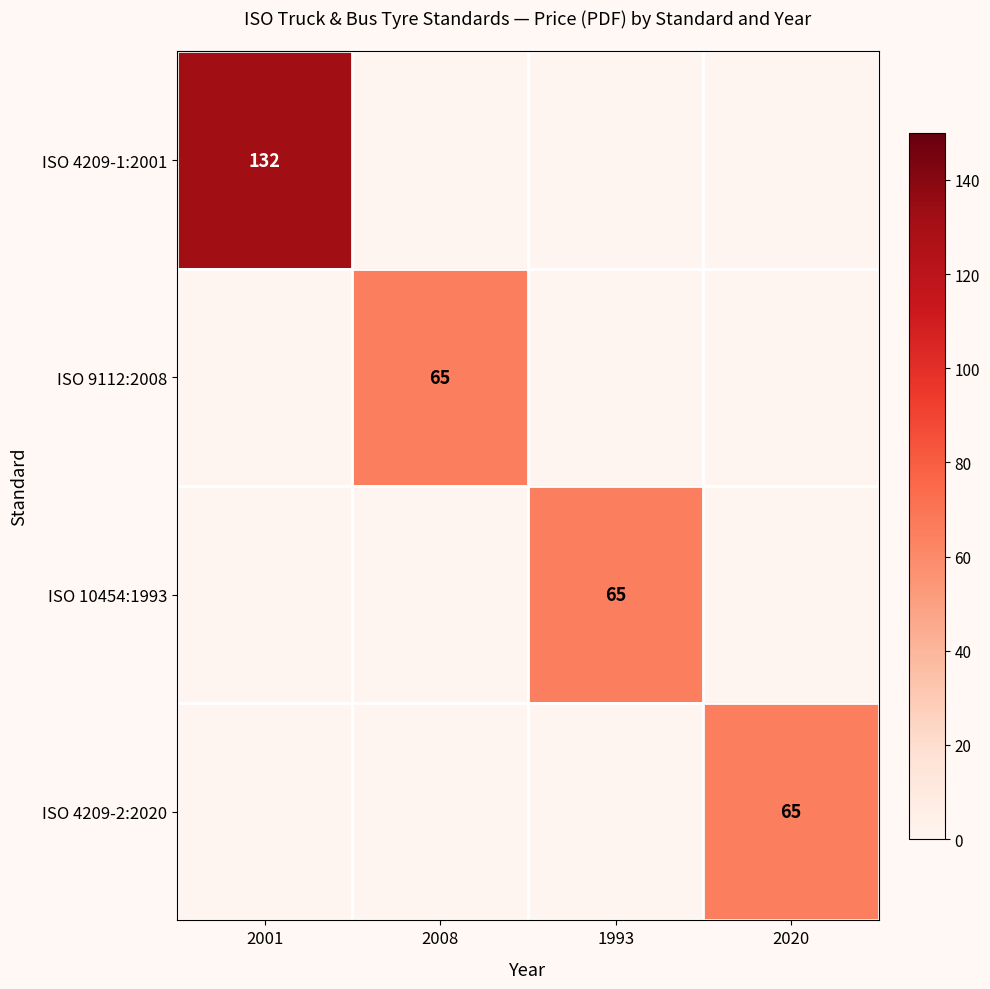

The ISO 10454:1993 series shows 65 at 1993. True or false?

True